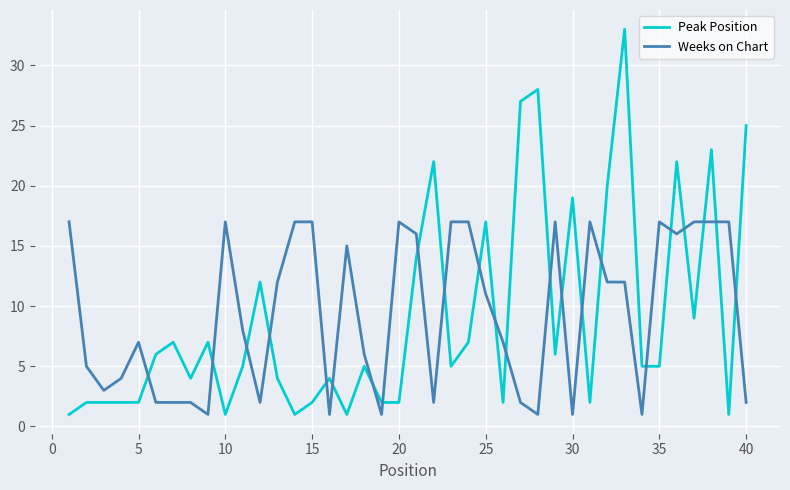

What is the difference between the maximum and minimum values in the Weeks on Chart series?

16